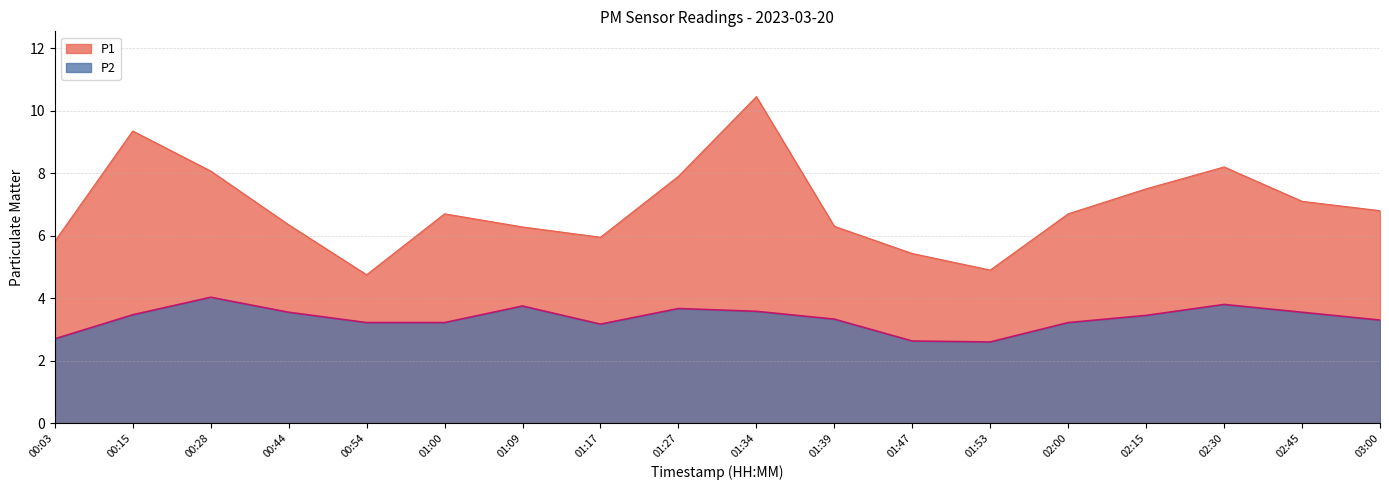

True or false: P2 and P1 intersect in this chart.

False